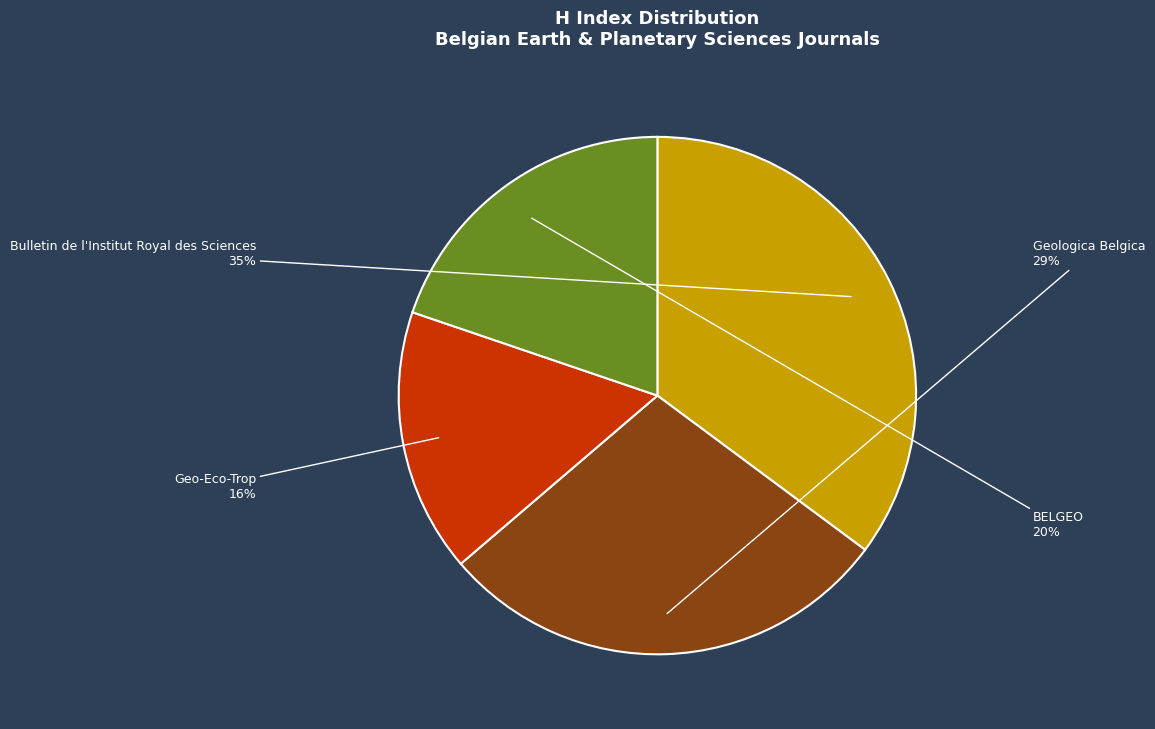

Combined, do Geologica Belgica and BELGEO account for over 50%?

No